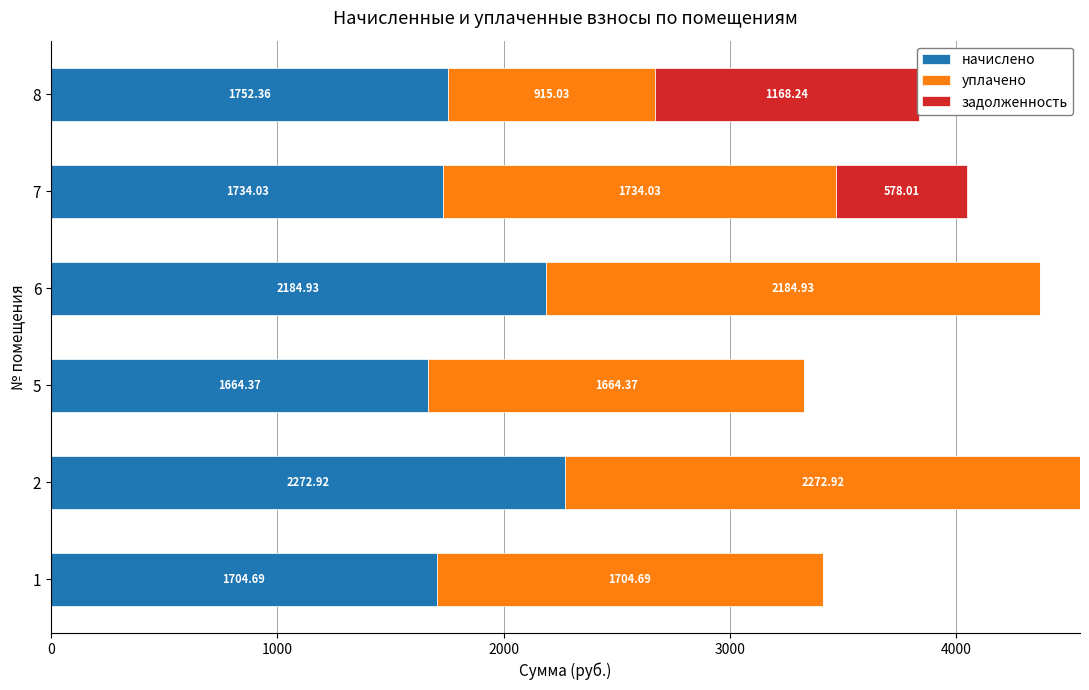

Count the number of data series in this chart.

3